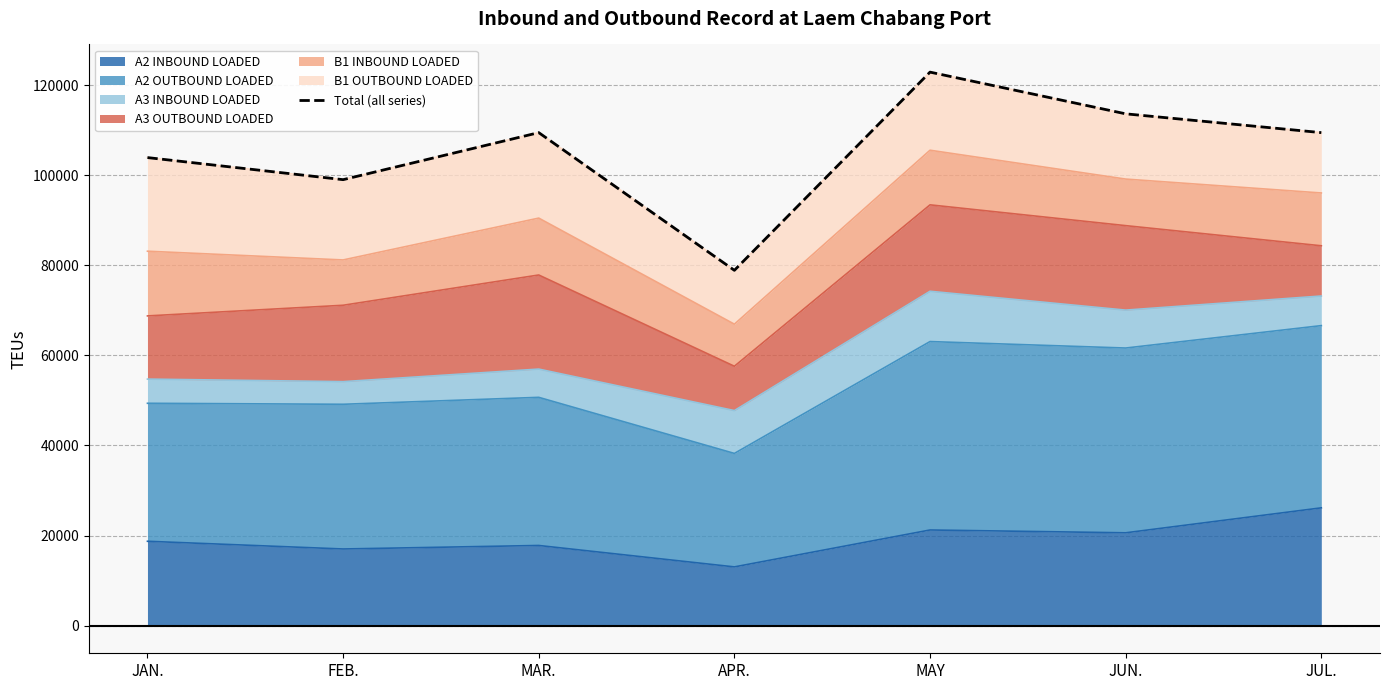

How many lines are shown in the chart?

1